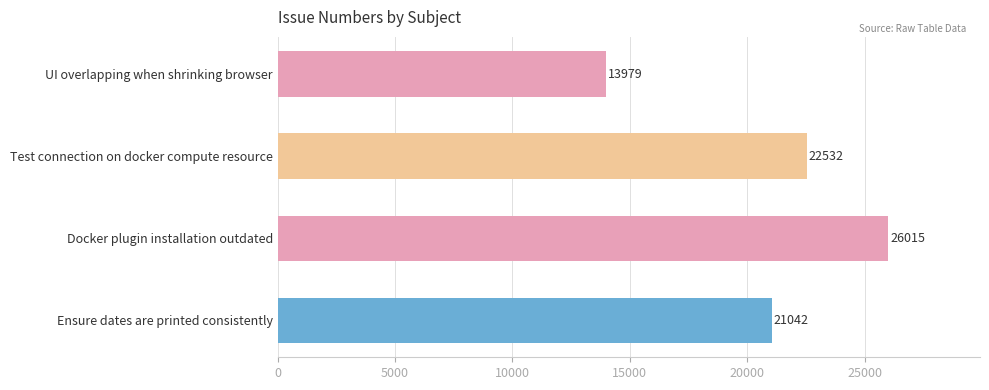

The chart shows a value of 7586 at Test connection on docker compute resource. True or false?

False